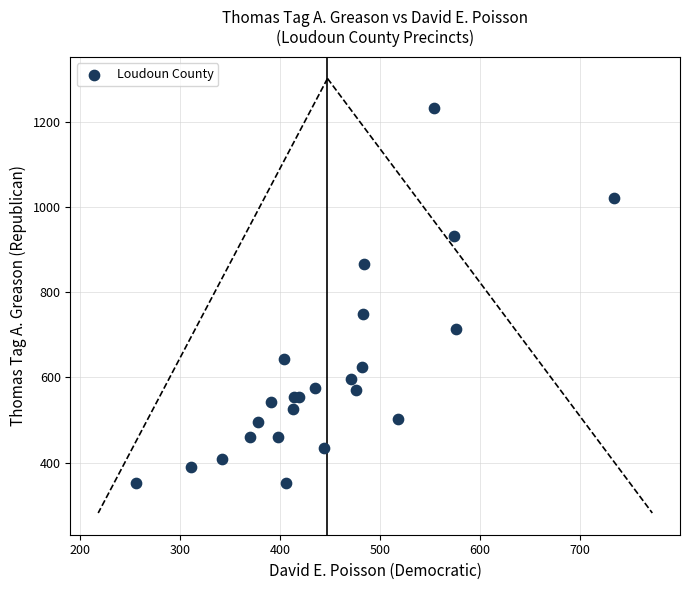

What Y value in the scatter plot is closest to 791?

749